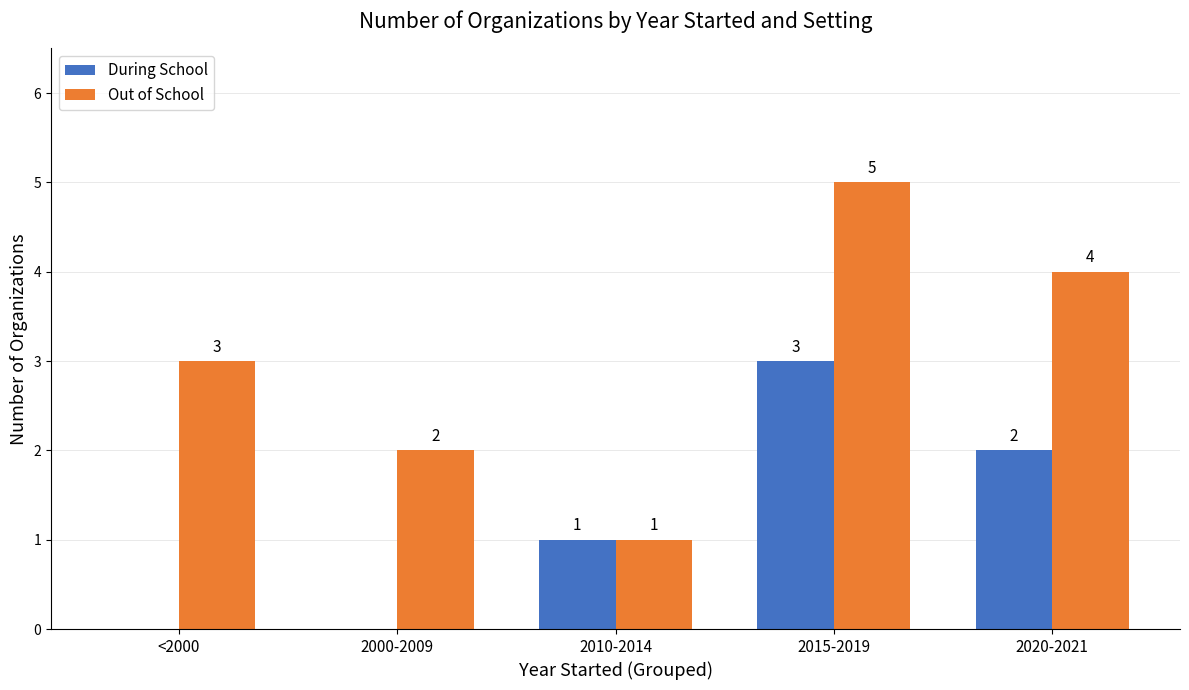

The value of Out of School at 2020-2021 is 4. True or false?

True